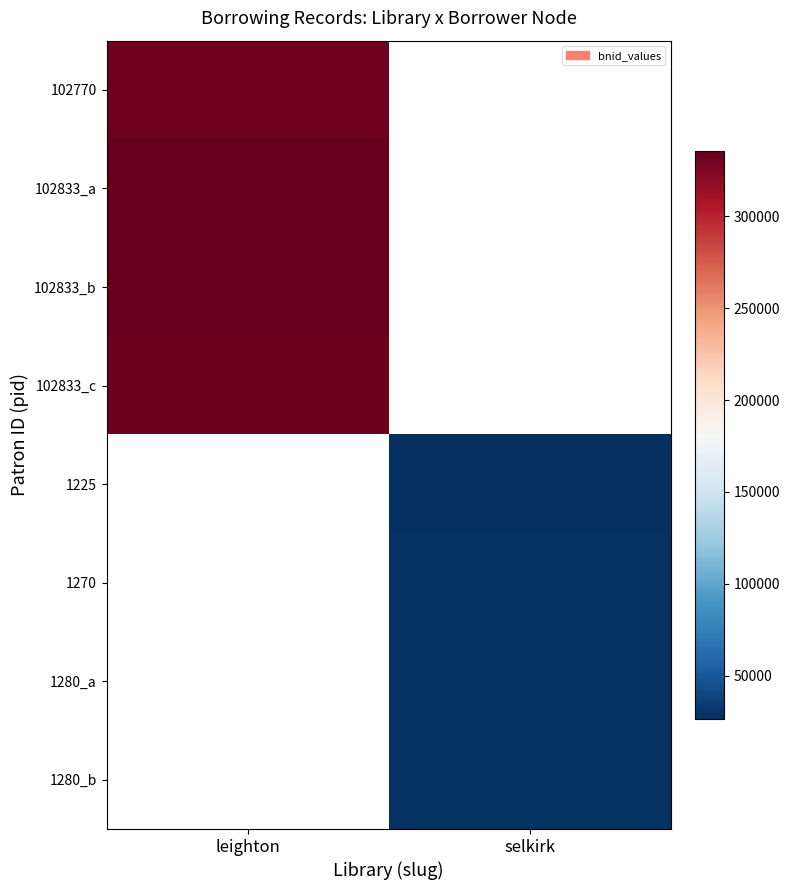

List the series in order of their overall mean, lowest first.

102770, 102833_a, 102833_b, 102833_c, 1225, 1270, 1280_a, 1280_b